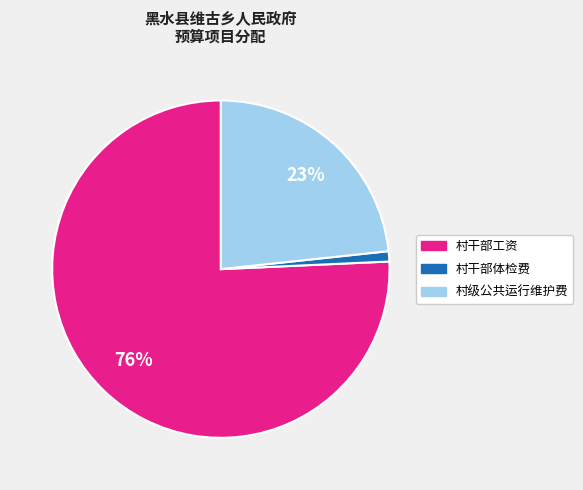

What percentage is the 村干部体检费 slice, to the nearest percent?

1%